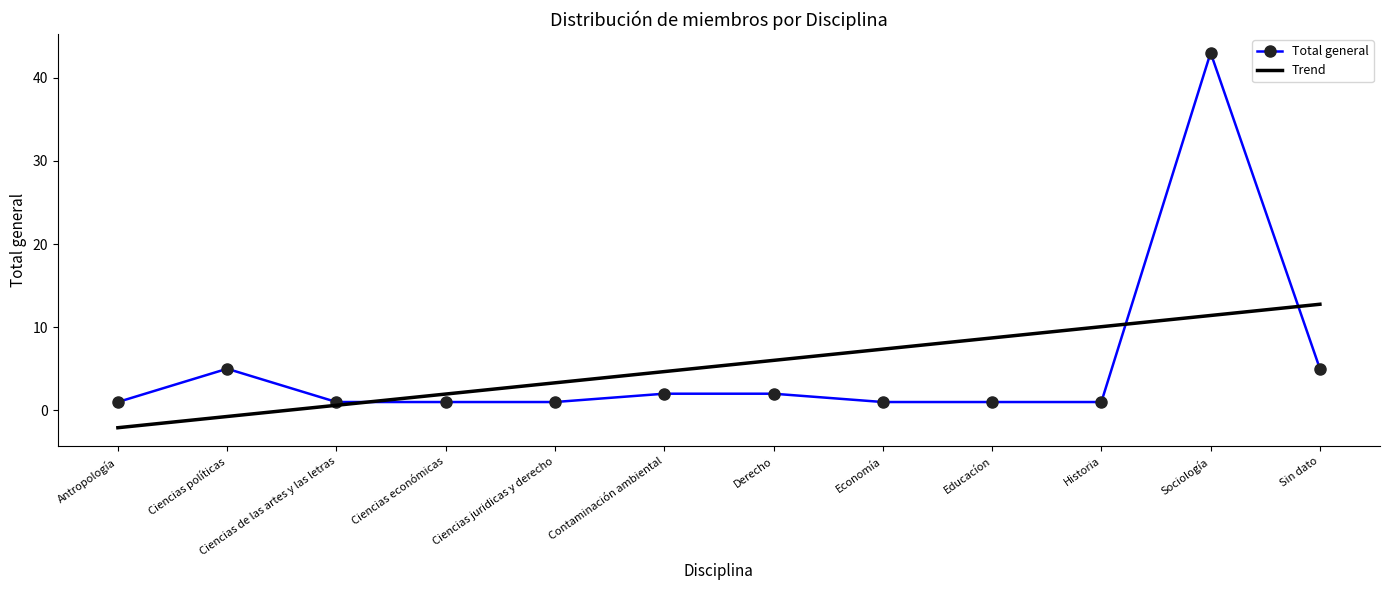

Count the number of data series in this chart.

1